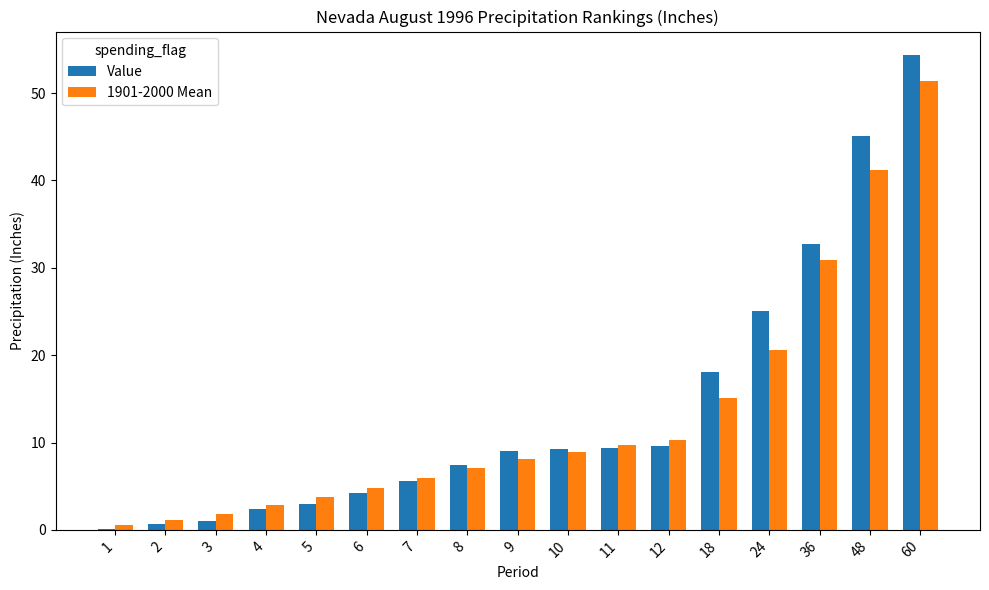

How many categories are shown in the chart?

17